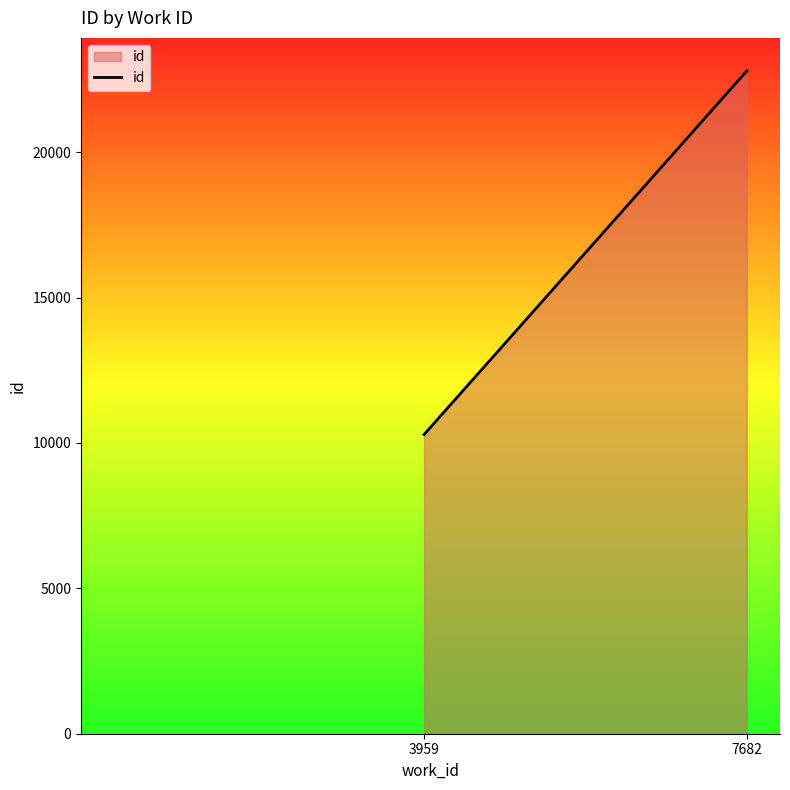

Reading left to right, list all the values displayed in this chart.

3959=10292.0	7682=22794.2